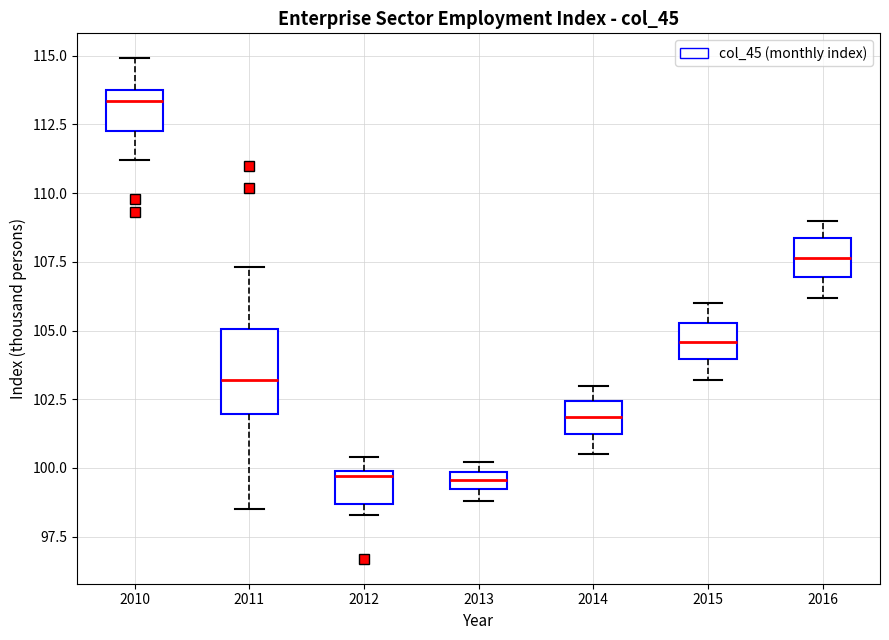

Where does the upper whisker of the box at x = 2015 end on the y-axis? The values are not printed on the chart, so give them approximately, as read against the axis.

106.0